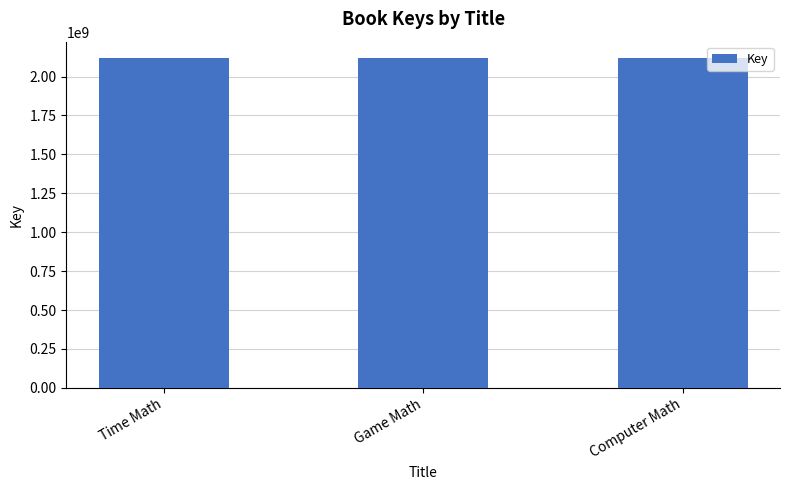

The value at Computer Math is 1379835937. True or false?

False